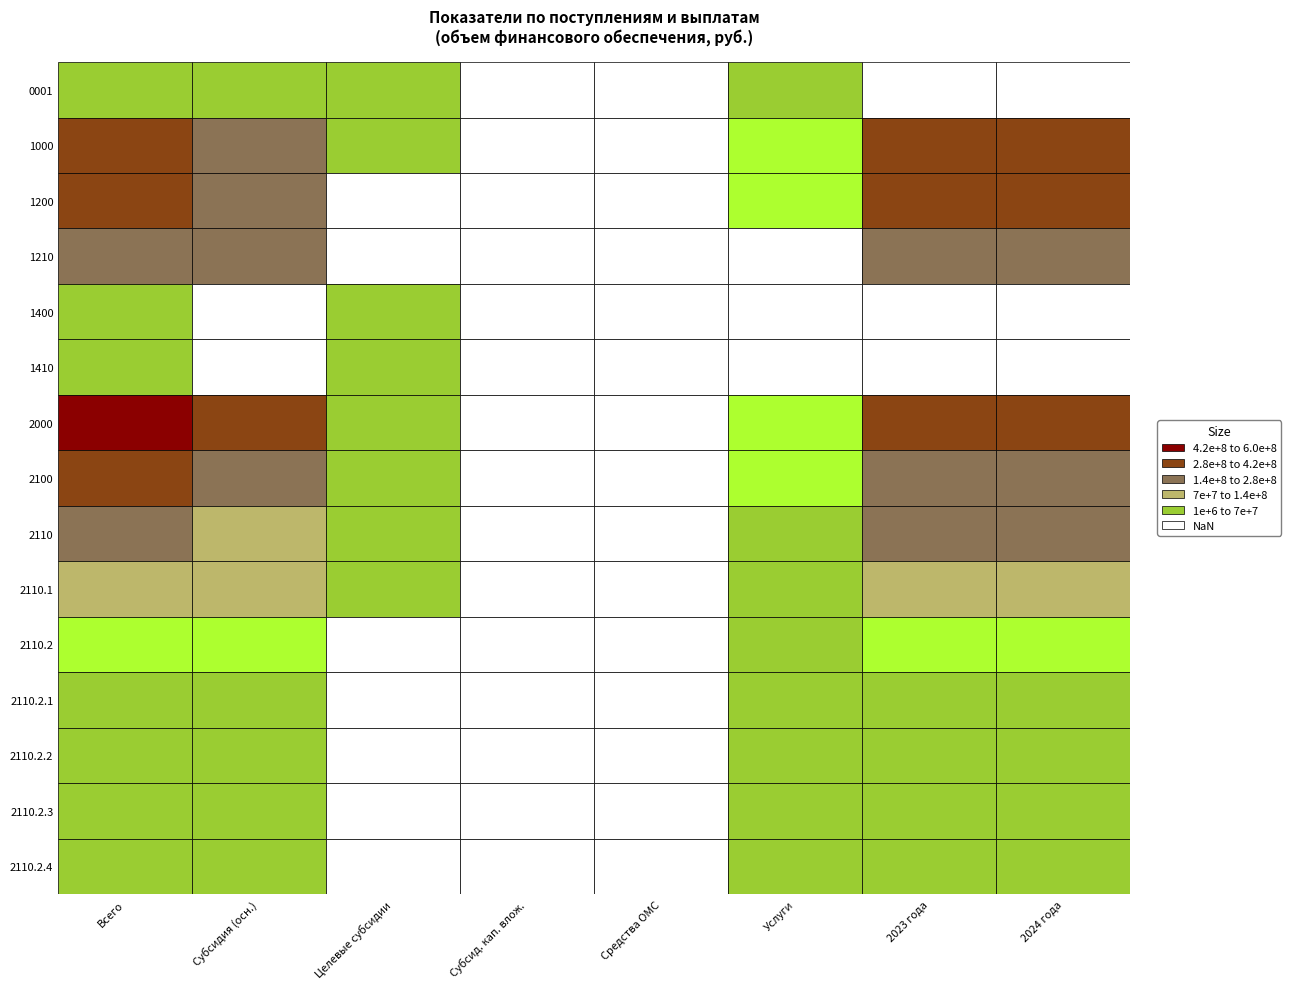

The 1000 series shows 20938091.9 at 5. True or false?

False